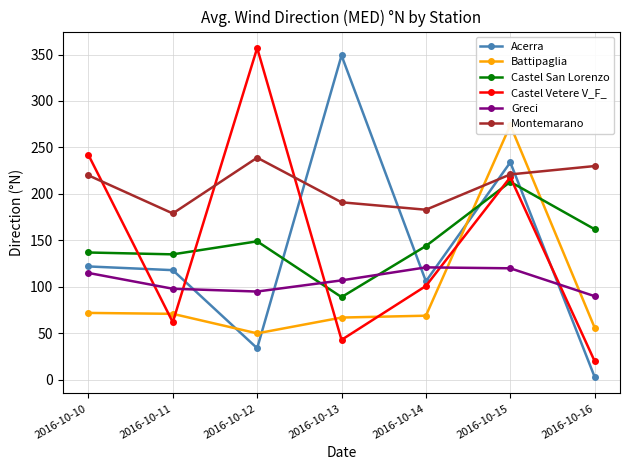

Rank the series by their maximum value, from lowest to highest.

Greci, Castel San Lorenzo, Montemarano, Battipaglia, Acerra, Castel Vetere V_F_